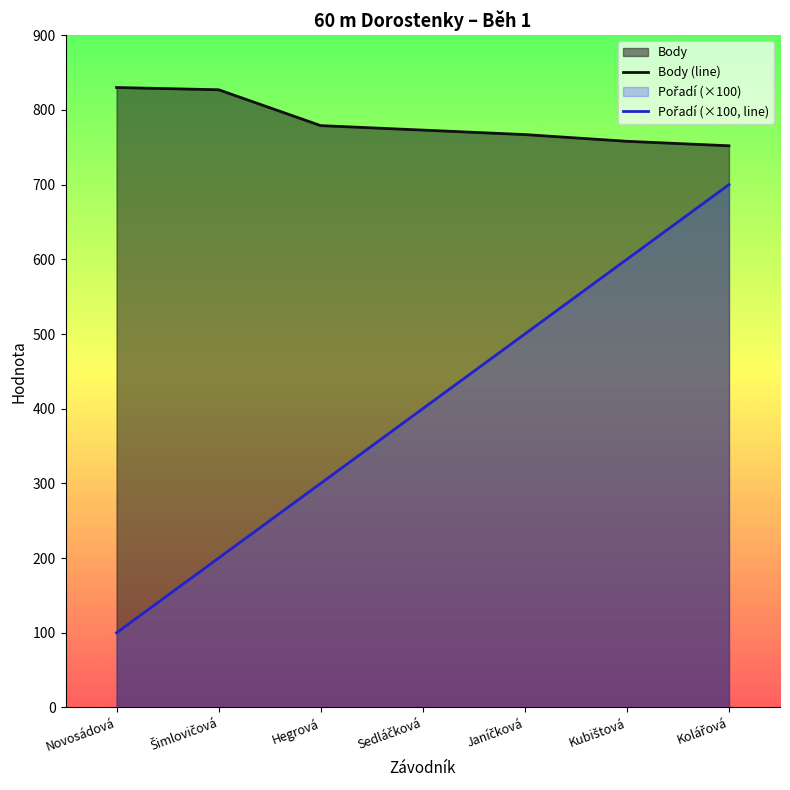

How many data points in Body (line) are less than 773?

3